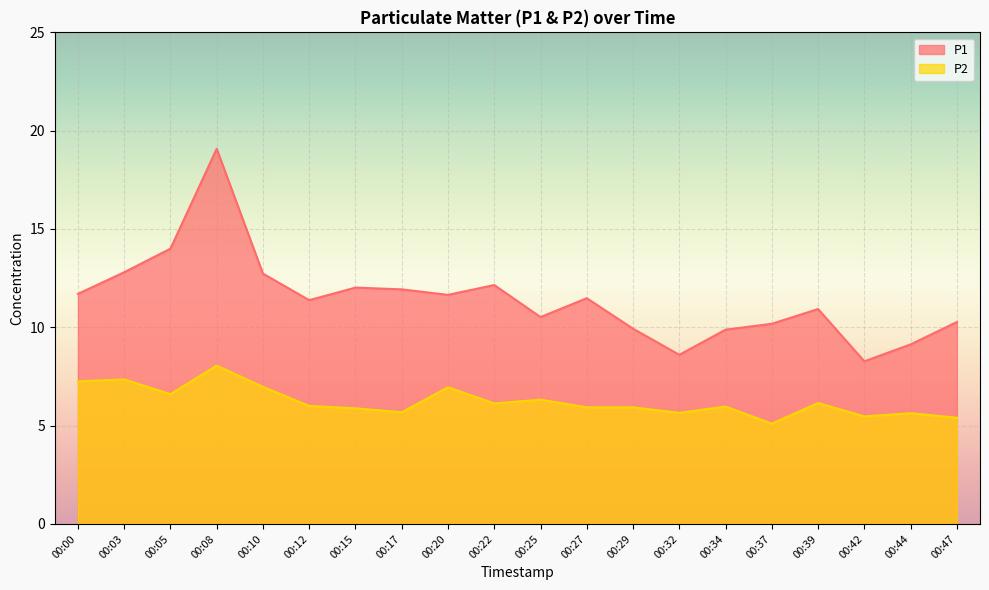

Between 00:08 and 00:27, which series saw the biggest shift?

P1